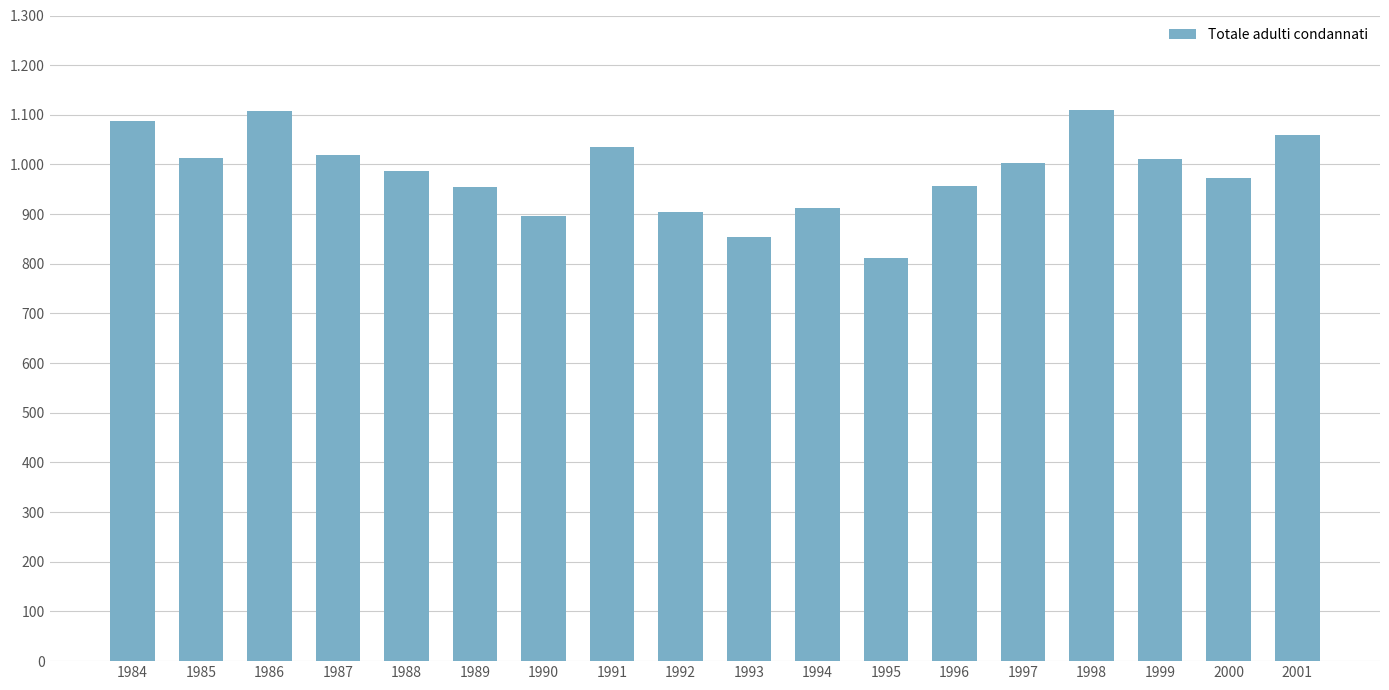

Does the chart contain any negative values?

No